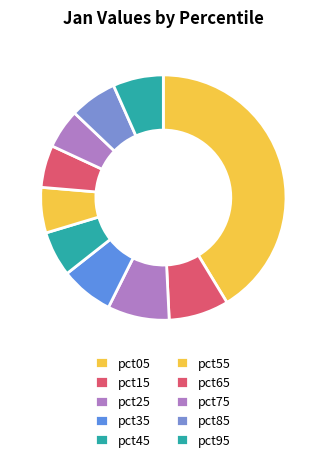

What is the largest slice in the pie chart?

pct05